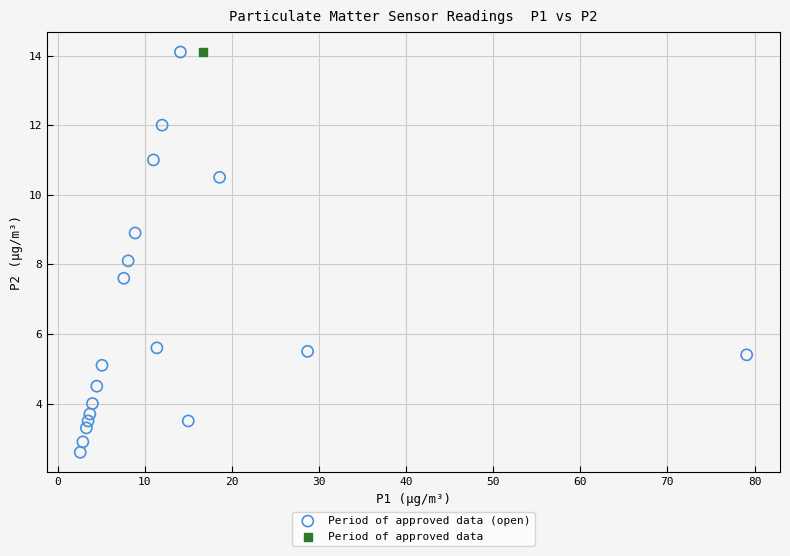

What are all the series names shown in the legend?

Period of approved data (open), Period of approved data